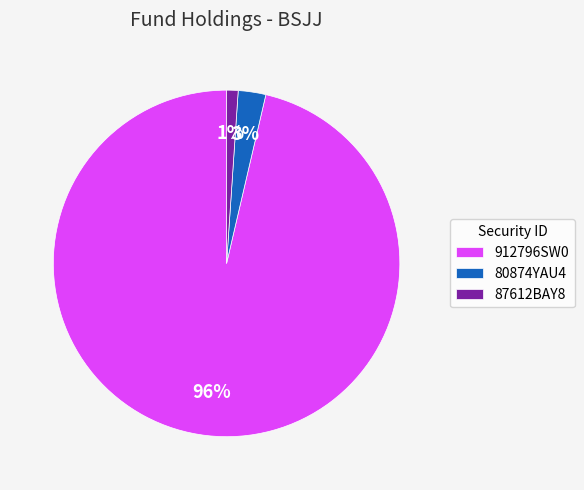

Which slice represents more than half of the pie?

912796SW0